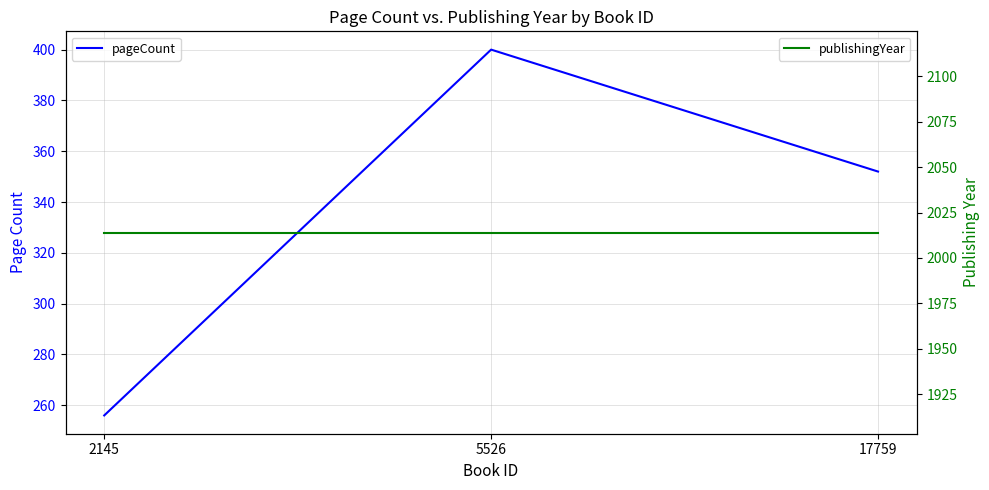

Which has a higher value, 2145 or 17759?

17759